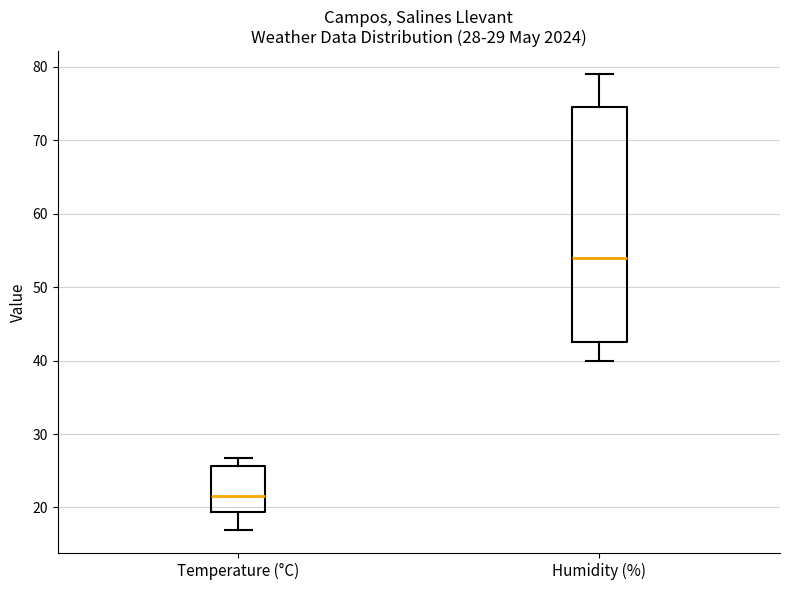

Which box's median line is the lowest?

Temperature (°C)